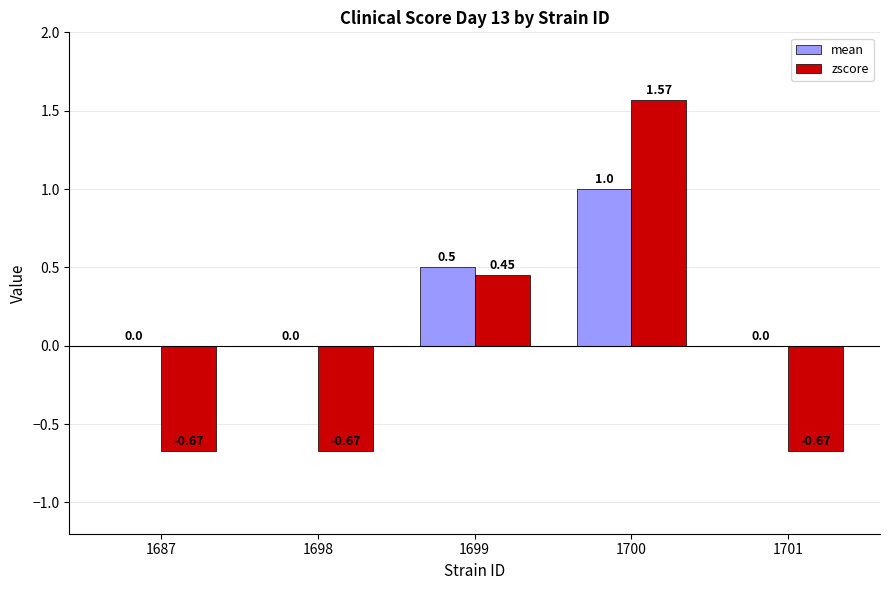

True or false: mean has a value of 0.0 at 1698.

True